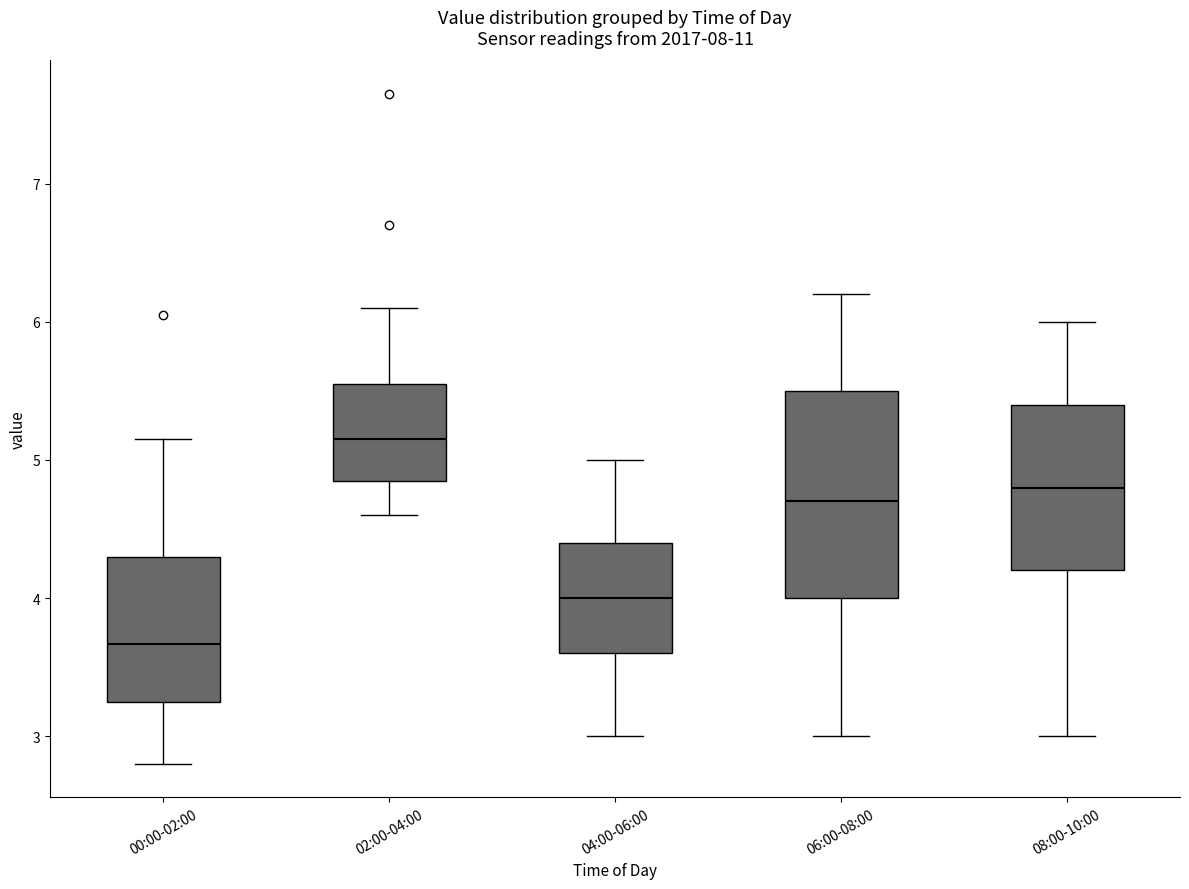

Reading left to right, transcribe this box plot: for each box, give where its median line is, the range the box spans, and where its two whiskers end, as read against the y-axis. The values are not printed on the chart, so give them approximately, as read against the axis.

00:00-02:00: median 3.7, box 3.3 to 4.3, whiskers 2.8 to 5.2
02:00-04:00: median 5.2, box 4.9 to 5.6, whiskers 4.6 to 6.1
04:00-06:00: median 4.0, box 3.6 to 4.4, whiskers 3.0 to 5.0
06:00-08:00: median 4.7, box 4.0 to 5.5, whiskers 3.0 to 6.2
08:00-10:00: median 4.8, box 4.2 to 5.4, whiskers 3.0 to 6.0